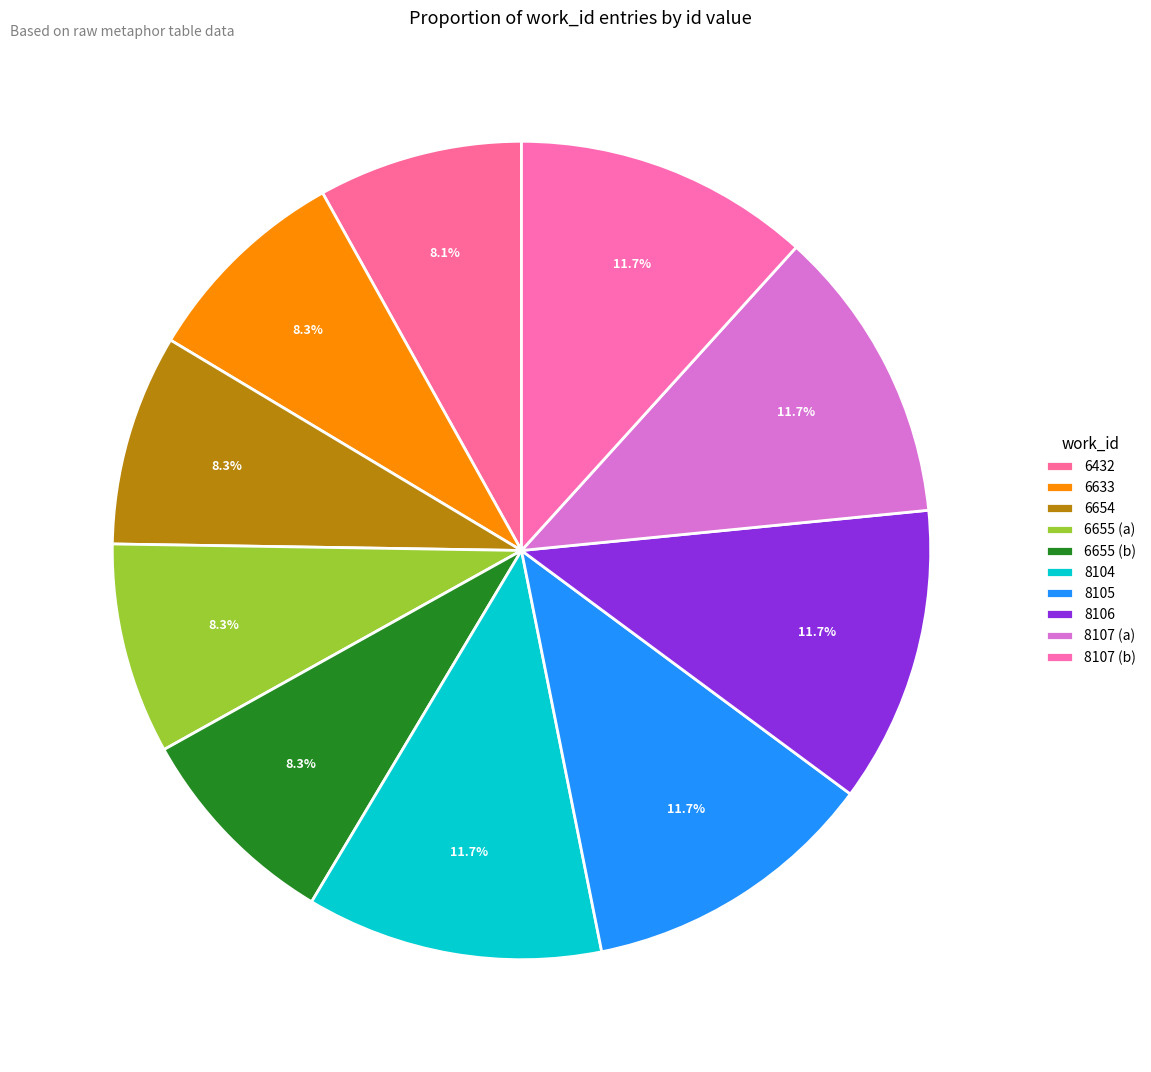

To the nearest percent, what is the difference between the largest and smallest slice percentages?

4%